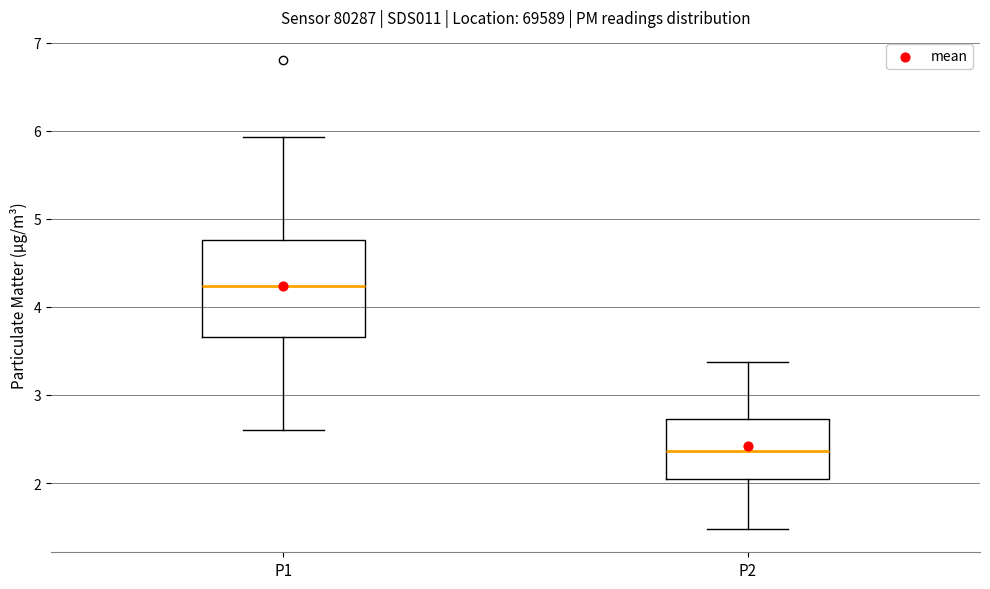

Reading left to right, transcribe this box plot: for each box, give where its median line is, the range the box spans, and where its two whiskers end, as read against the y-axis. The values are not printed on the chart, so give them approximately, as read against the axis.

P1: median 4.2, box 3.7 to 4.8, whiskers 2.6 to 5.9
P2: median 2.4, box 2.1 to 2.7, whiskers 1.5 to 3.4